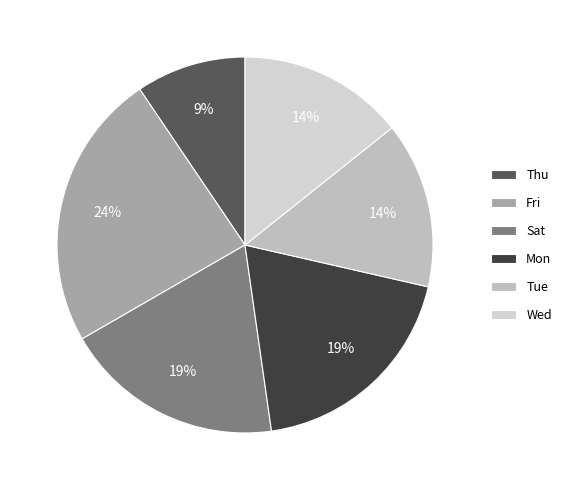

To the nearest percent, what is the combined percentage of Mon and Sat?

38%